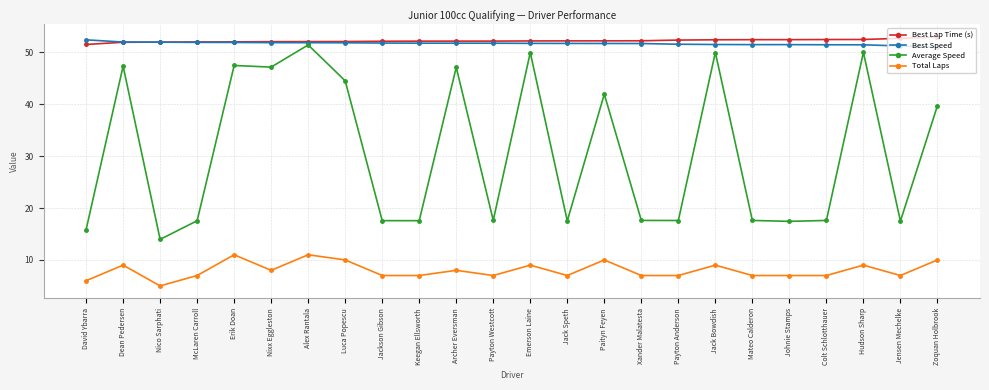

Read the Total Laps value at Jack Speth.

7.0